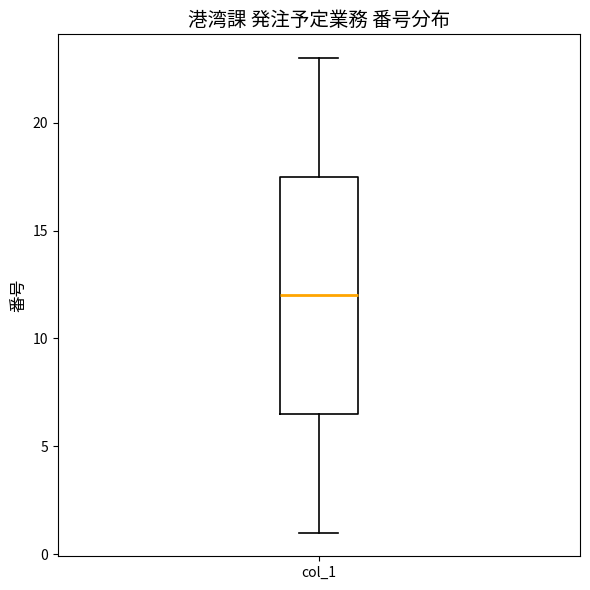

Transcribe this box plot: give where the median line is, the range the box spans, and where the two whiskers end, as read against the y-axis. The values are not printed on the chart, so give them approximately, as read against the axis.

median 12.0, box 6.5 to 17.5, whiskers 1.0 to 23.0